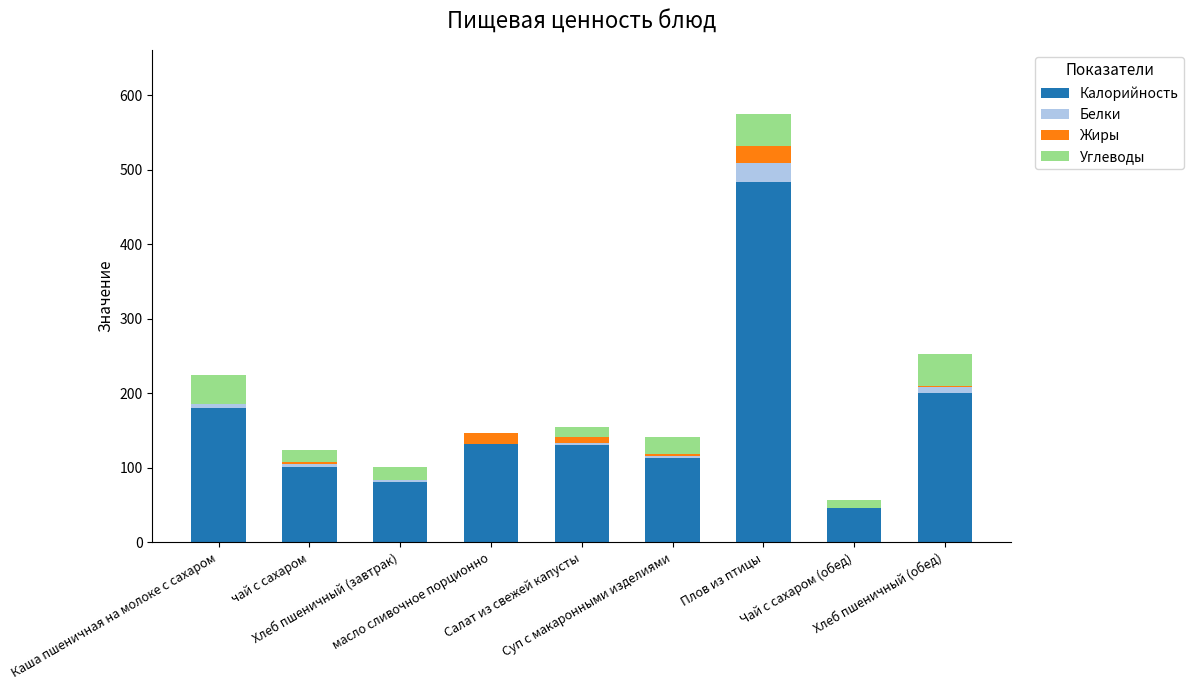

Does the chart contain stacked bars?

Yes